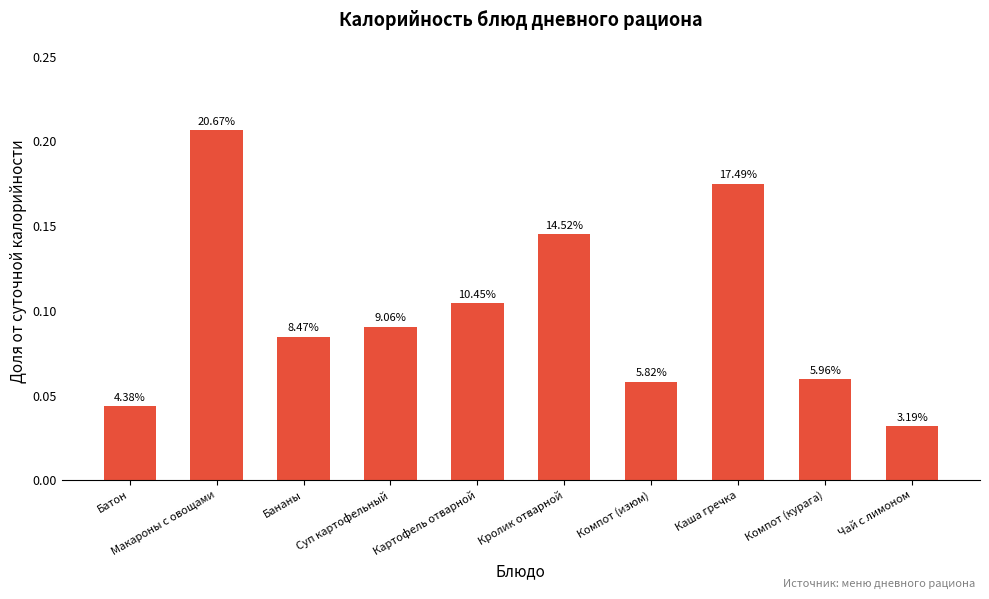

Does the chart contain stacked bars?

No